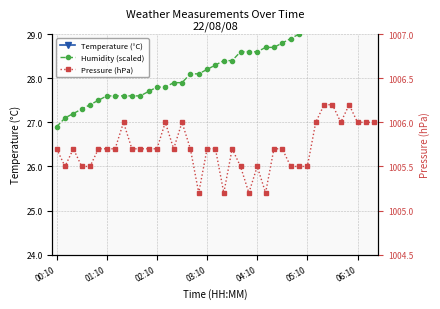

True or false: Temperature (°C) and Humidity (scaled) cross at least once.

False